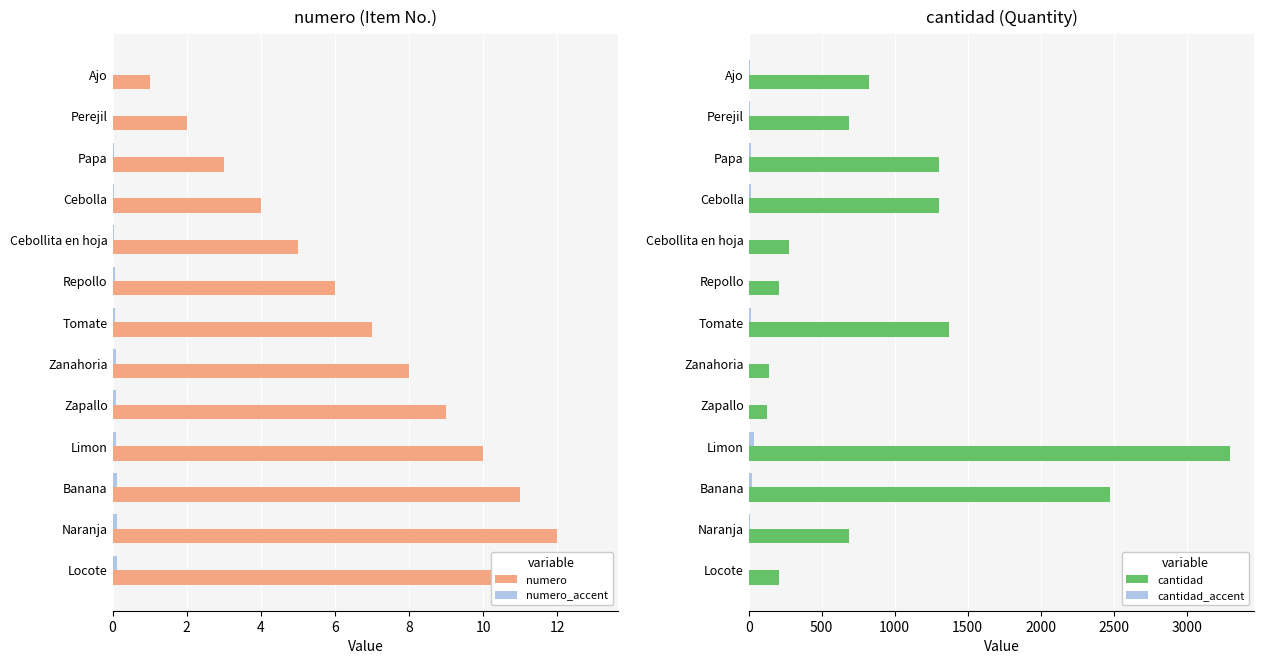

How many series are shown in this chart?

4